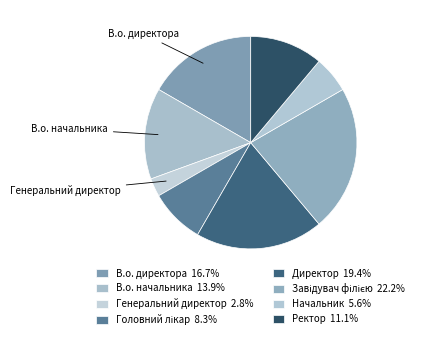

To the nearest percent, what is the combined percentage of Директор and В.о. начальника?

33%